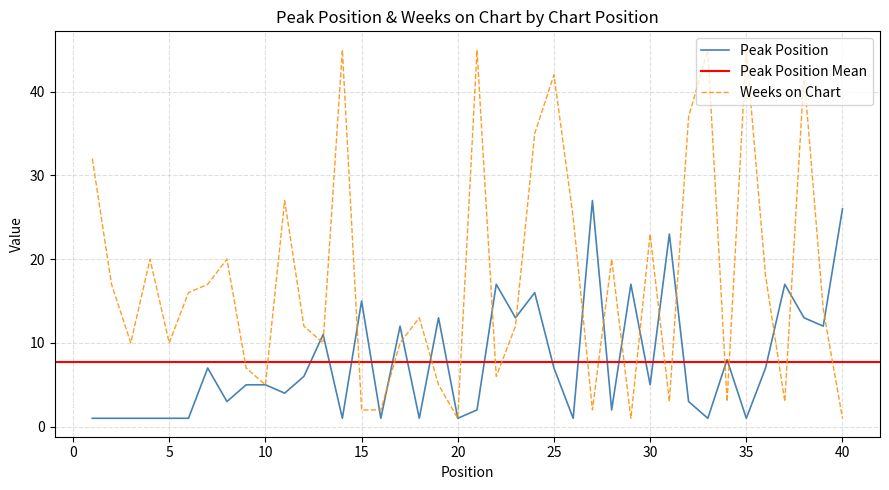

Where is the first local maximum for Weeks on Chart?

4